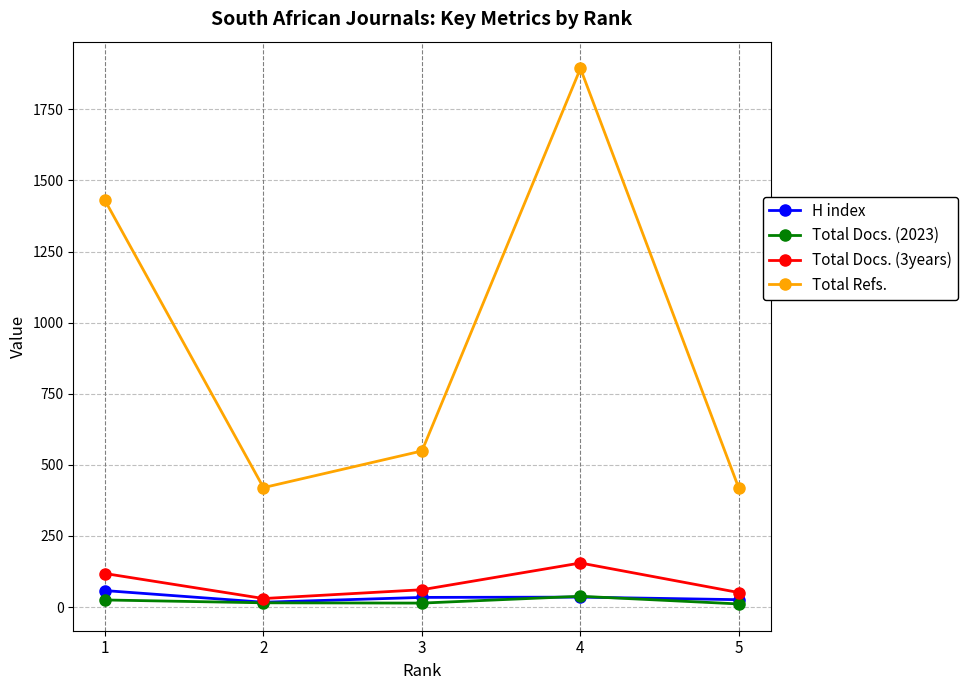

How many values in the Total Refs. series are below 549?

2